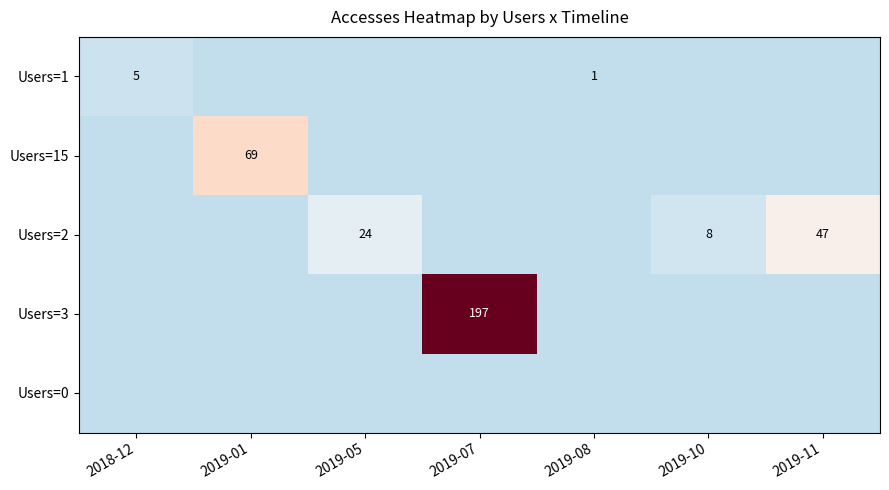

True or false: Users=3 has a value of 94 at 2019-07.

False